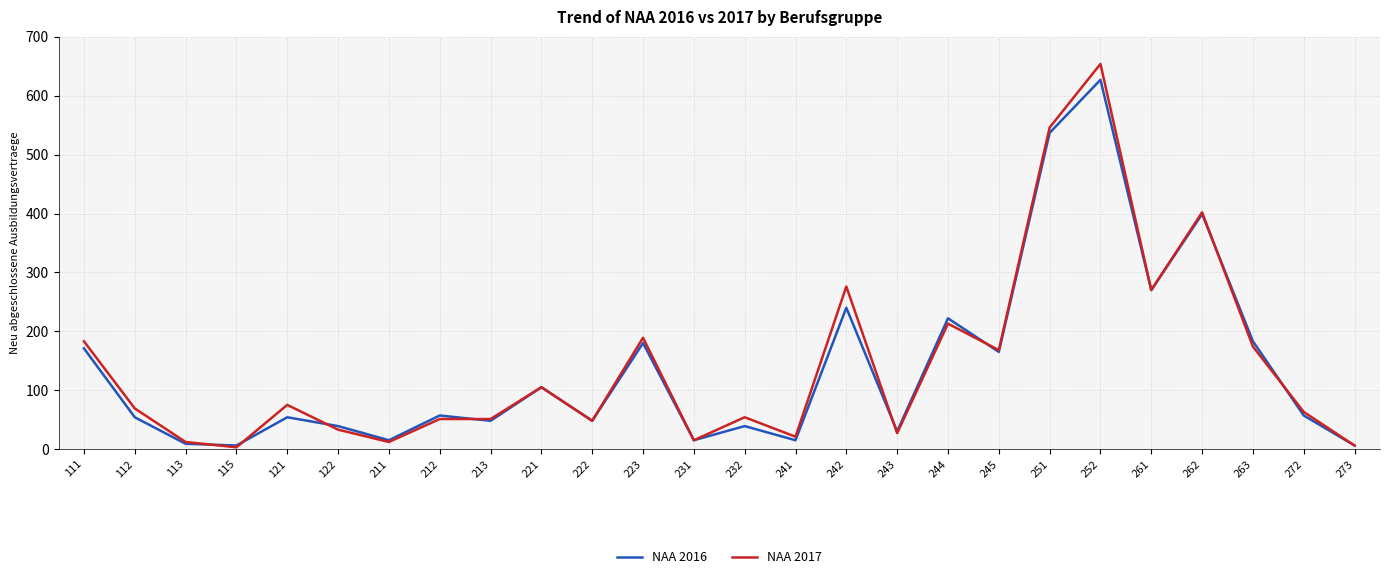

Which series has the widest spread of values?

NAA 2017